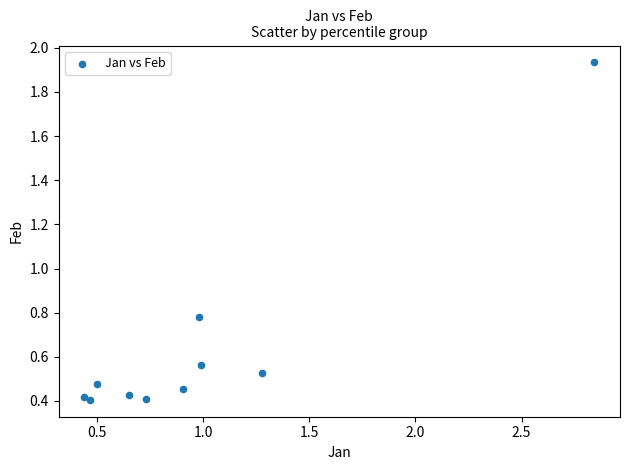

What is the average X value?

1.0